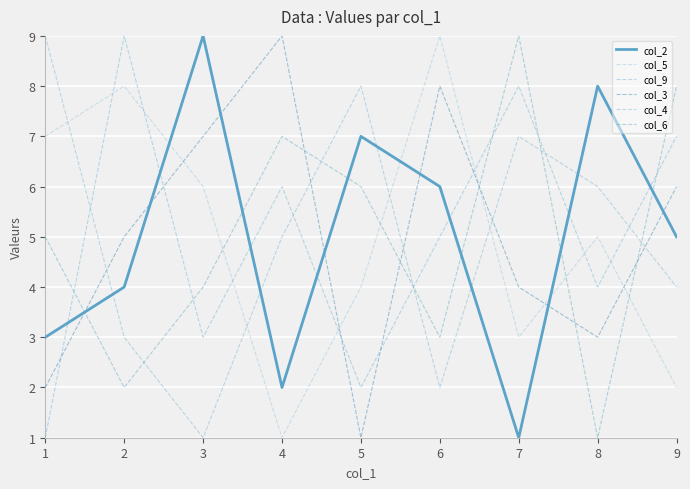

What is the sum of all col_6 values?

45